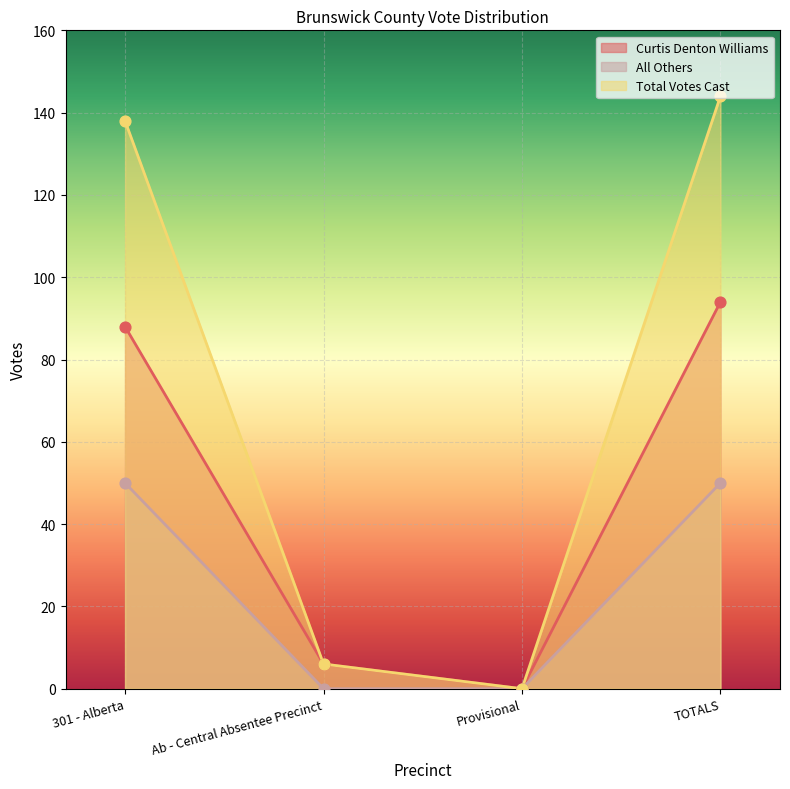

Is the value of Curtis Denton Williams at Ab - Central Absentee Precinct greater than the value of All Others at TOTALS?

No